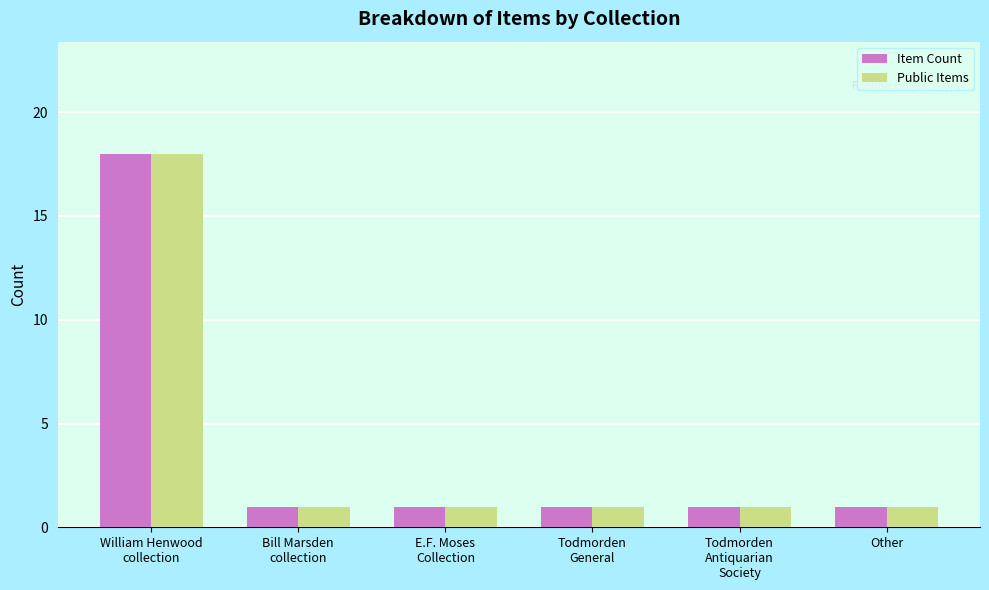

What is the difference between the maximum and minimum values in the Item Count series?

17